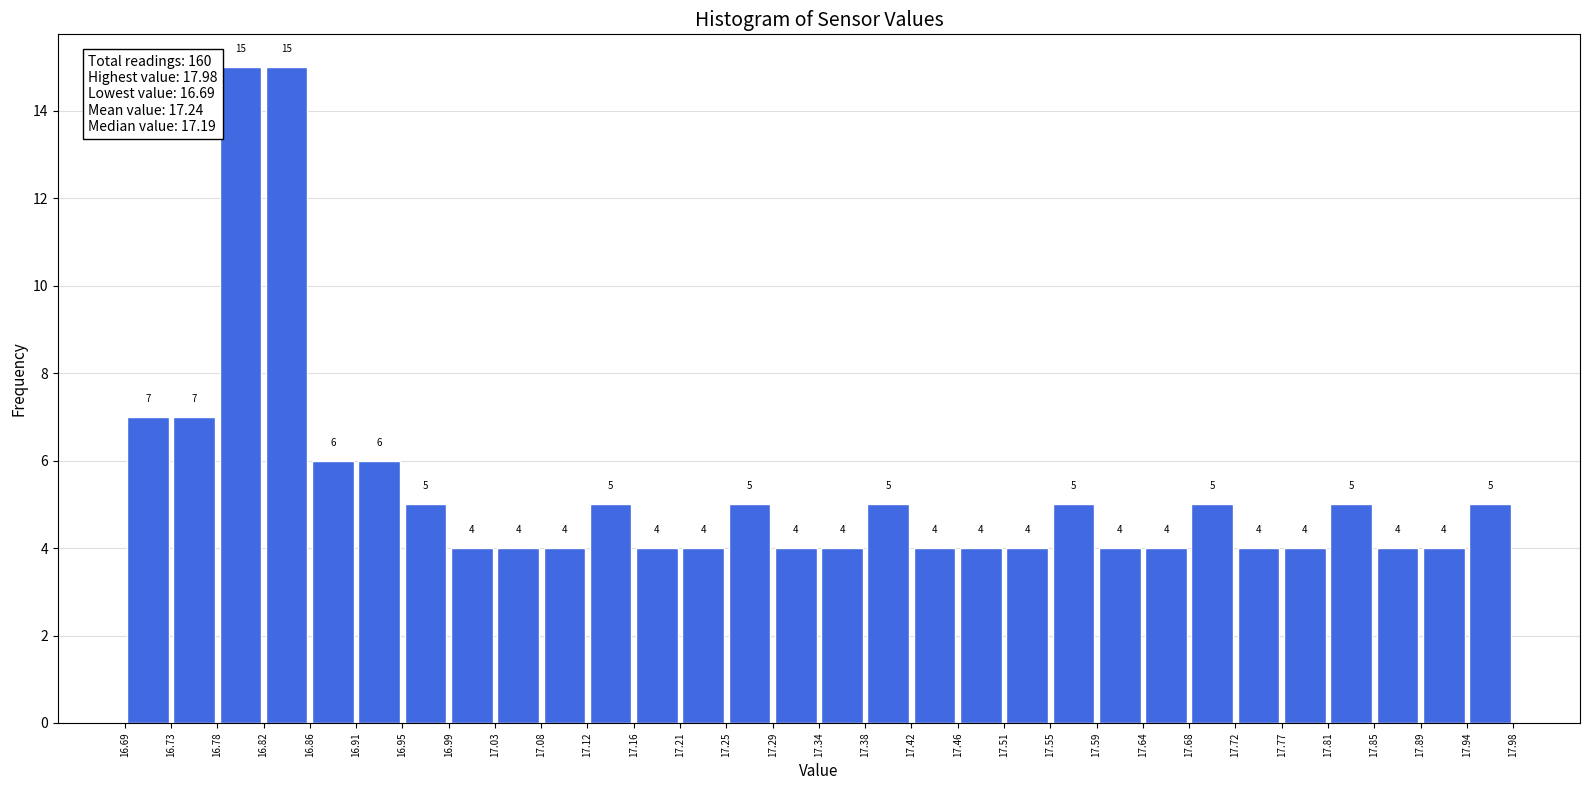

Reading left to right, transcribe this chart: for each bar, give the range it covers on the x-axis and its height.

16.69 to 16.73: 7
16.73 to 16.78: 7
16.78 to 16.82: 15
16.82 to 16.86: 15
16.86 to 16.91: 6
16.91 to 16.95: 6
16.95 to 16.99: 5
16.99 to 17.03: 4
17.03 to 17.08: 4
17.08 to 17.12: 4
17.12 to 17.16: 5
17.16 to 17.21: 4
17.21 to 17.25: 4
17.25 to 17.29: 5
17.29 to 17.34: 4
17.34 to 17.38: 4
17.38 to 17.42: 5
17.42 to 17.46: 4
17.46 to 17.51: 4
17.51 to 17.55: 4
17.55 to 17.59: 5
17.59 to 17.64: 4
17.64 to 17.68: 4
17.68 to 17.72: 5
17.72 to 17.77: 4
17.77 to 17.81: 4
17.81 to 17.85: 5
17.85 to 17.89: 4
17.89 to 17.94: 4
17.94 to 17.98: 5